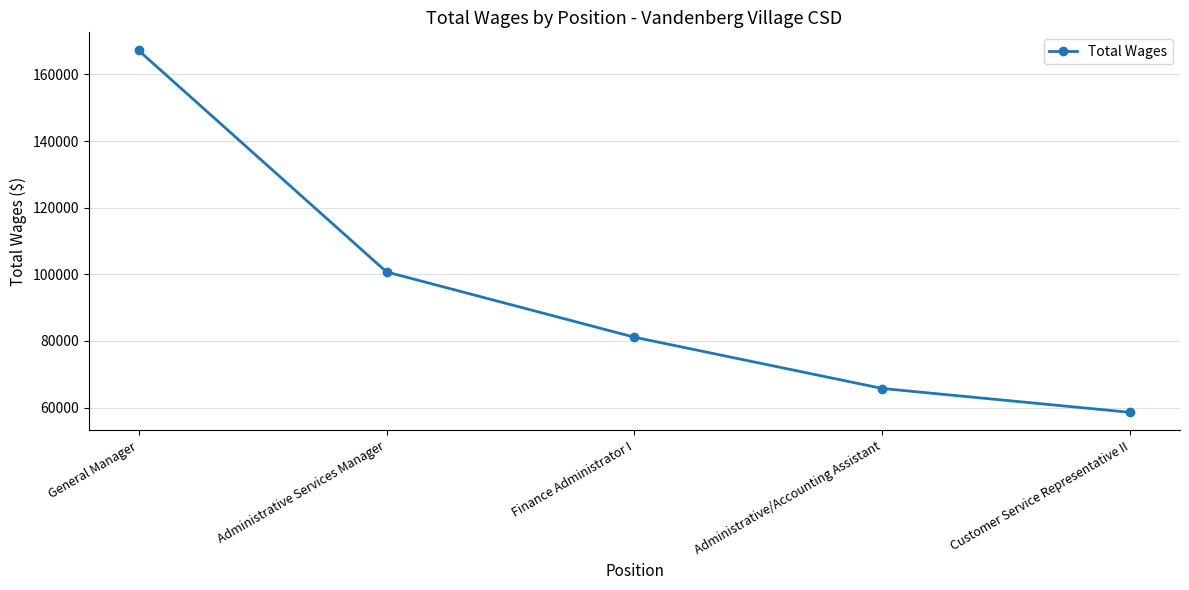

What is the label of the 4th point from the left?

Administrative/Accounting Assistant